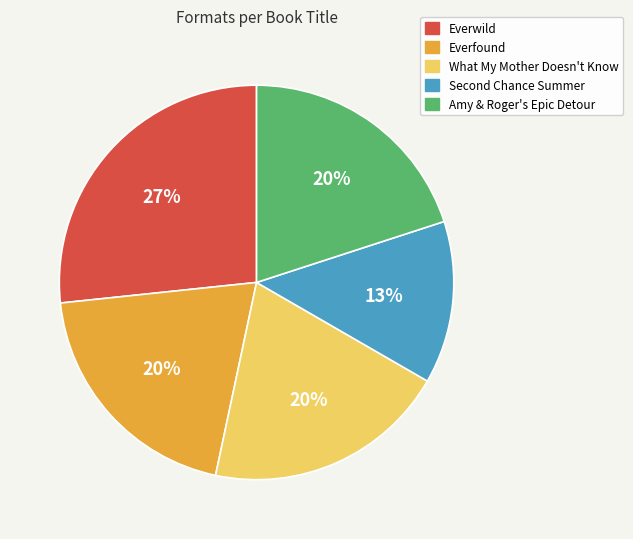

Which category has the biggest portion of the pie?

Everwild